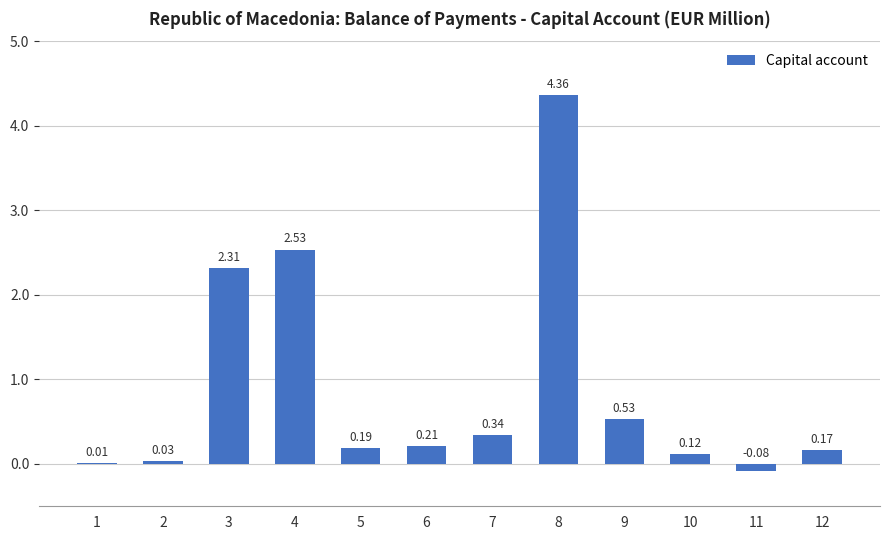

What is the change in value from 7 to 11?

-0.4